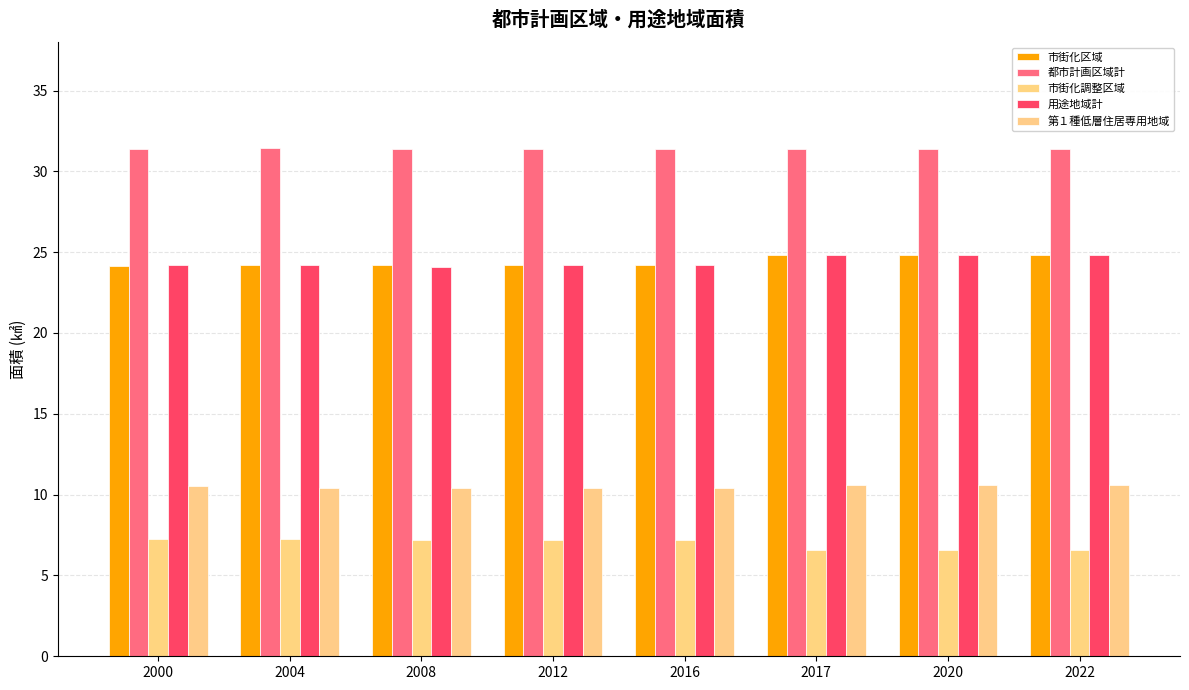

Are the bars grouped side by side (vs. stacked)?

Yes